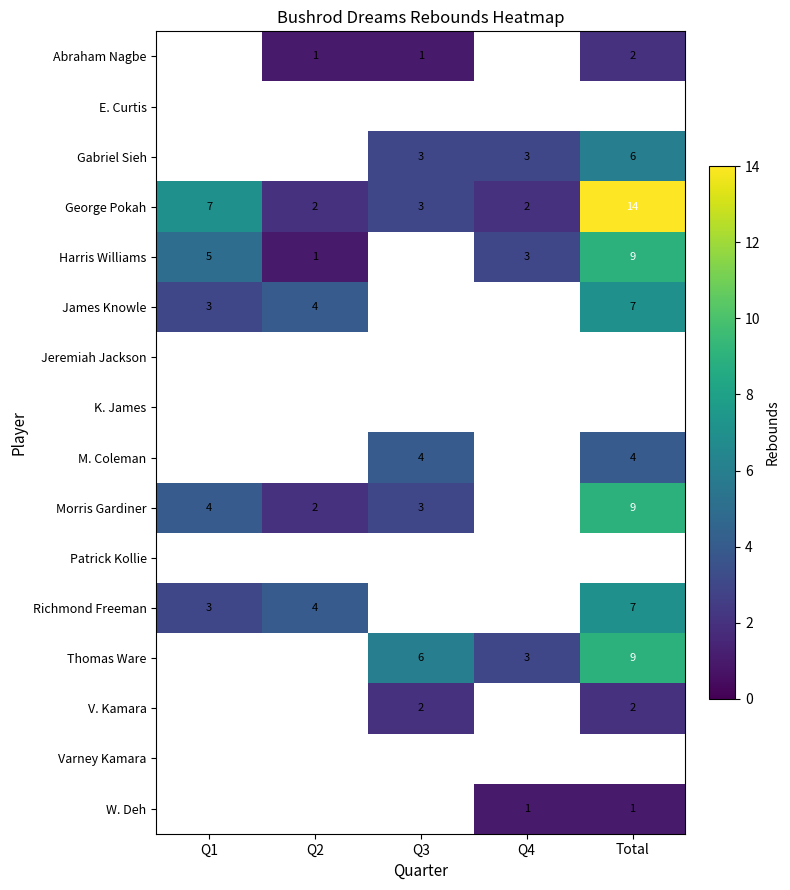

The Morris Gardiner series shows 1 at Q1. True or false?

False